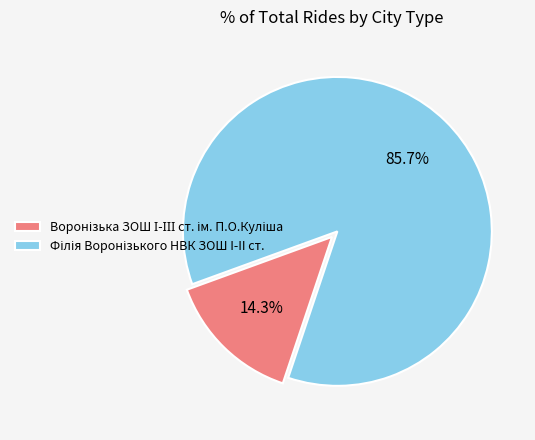

Is there any slice that represents more than half of the pie?

Yes